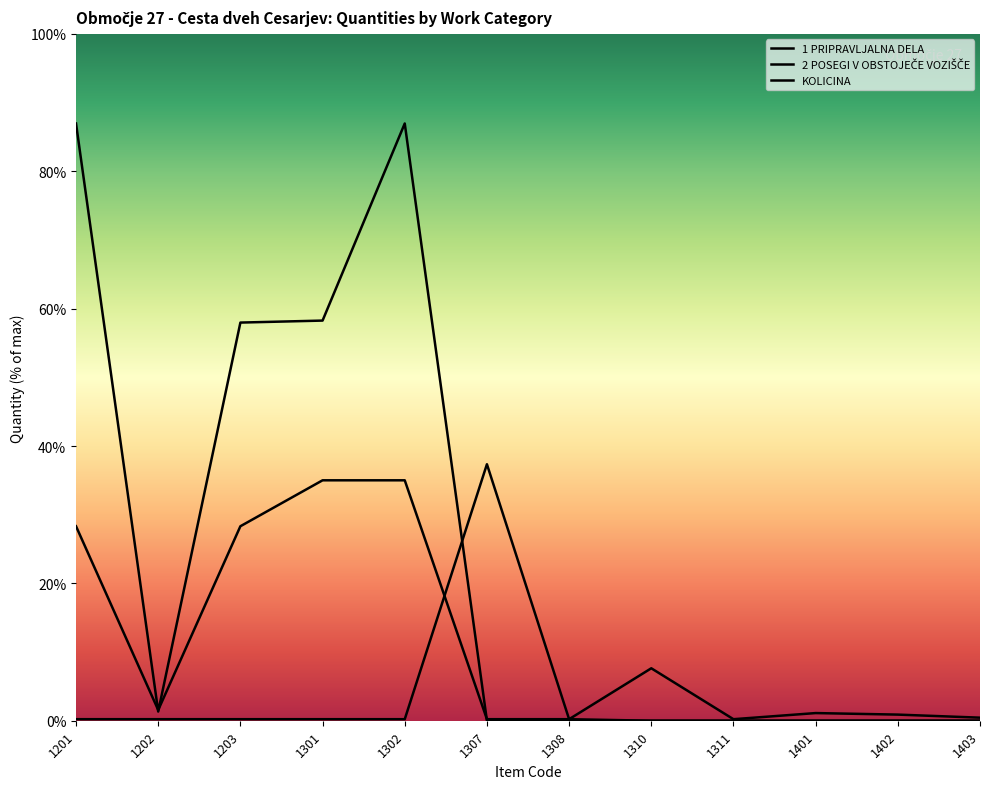

In KOLICINA, how many points are higher than both neighbors (excluding endpoints)?

1